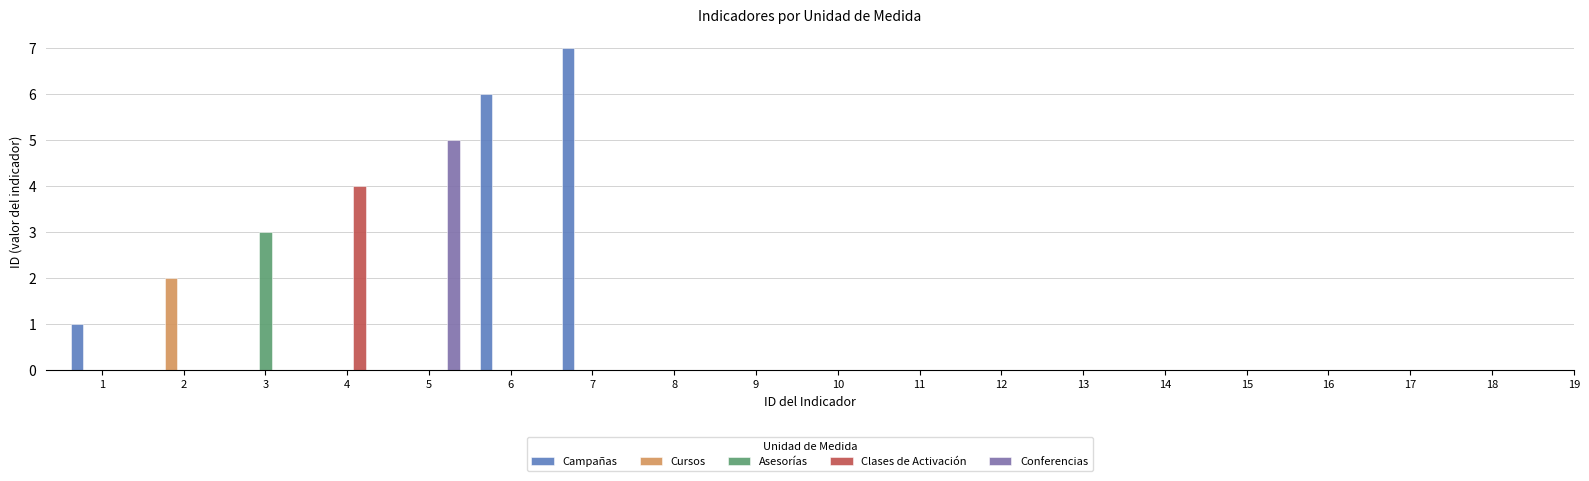

How many values in Asesorías are above zero?

1